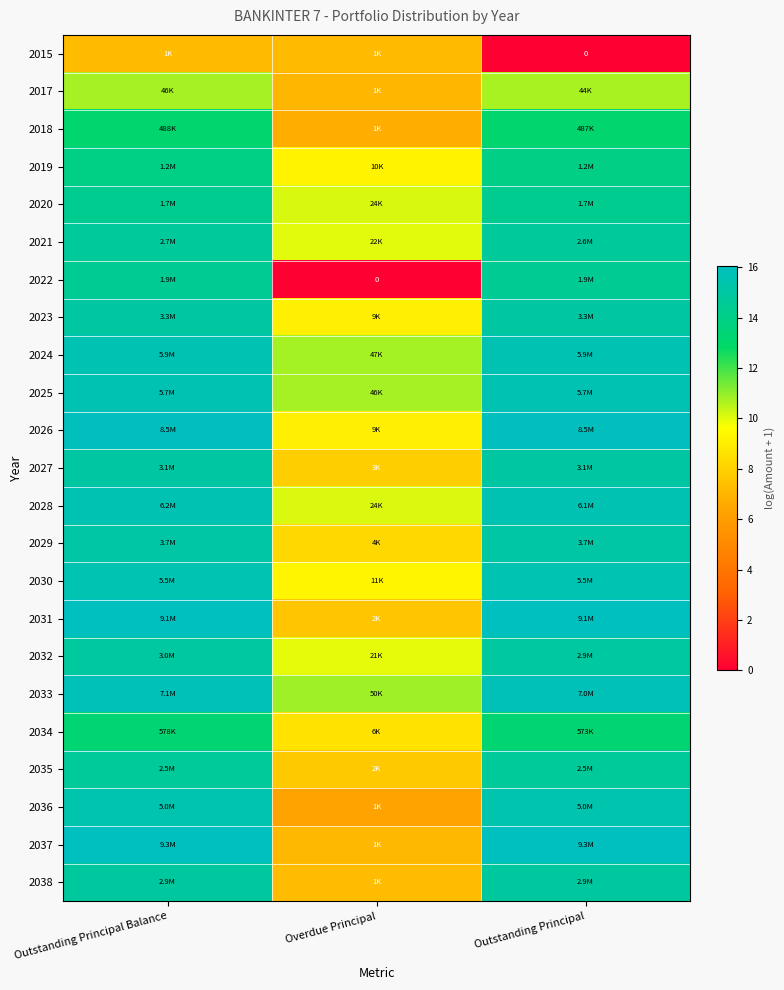

What is the total value across all series at Overdue Principal?

190.7